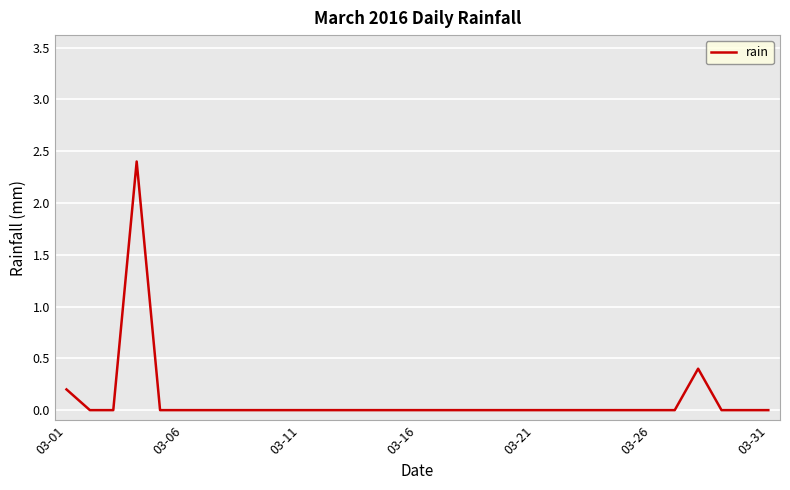

What is the greatest value displayed?

2.4